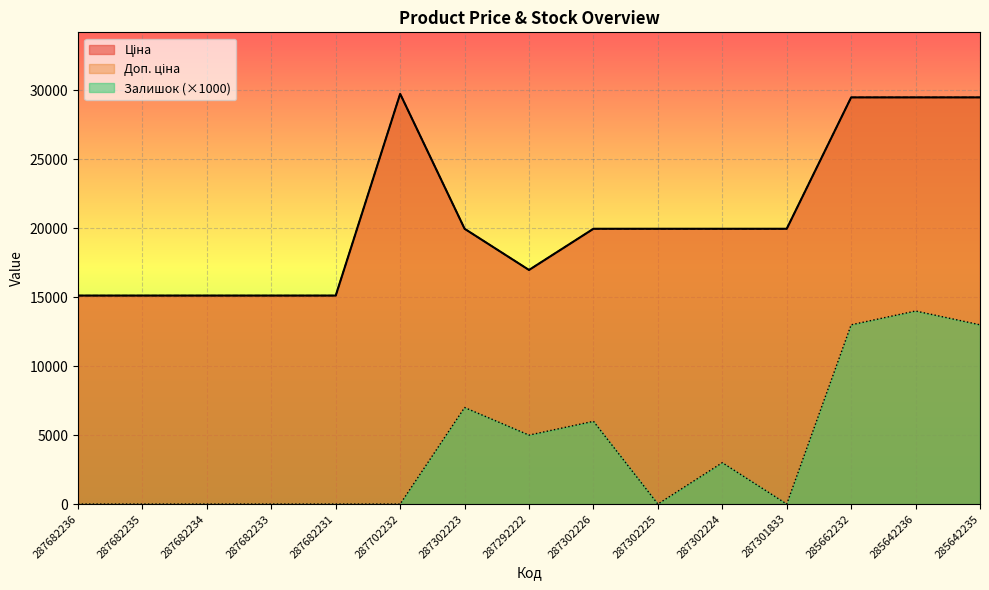

At which category does Залишок reach its first local valley?

287292222